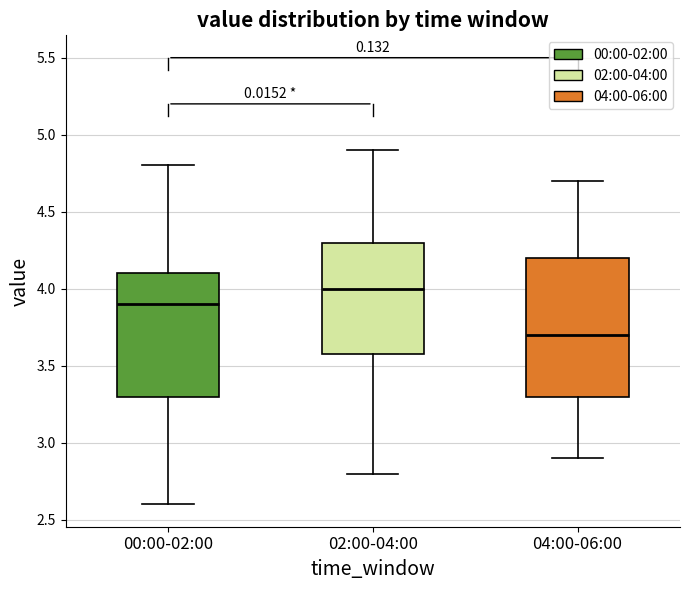

Where is the lower edge of the box for 00:00-02:00 on the y-axis? The values are not printed on the chart, so give them approximately, as read against the axis.

3.3